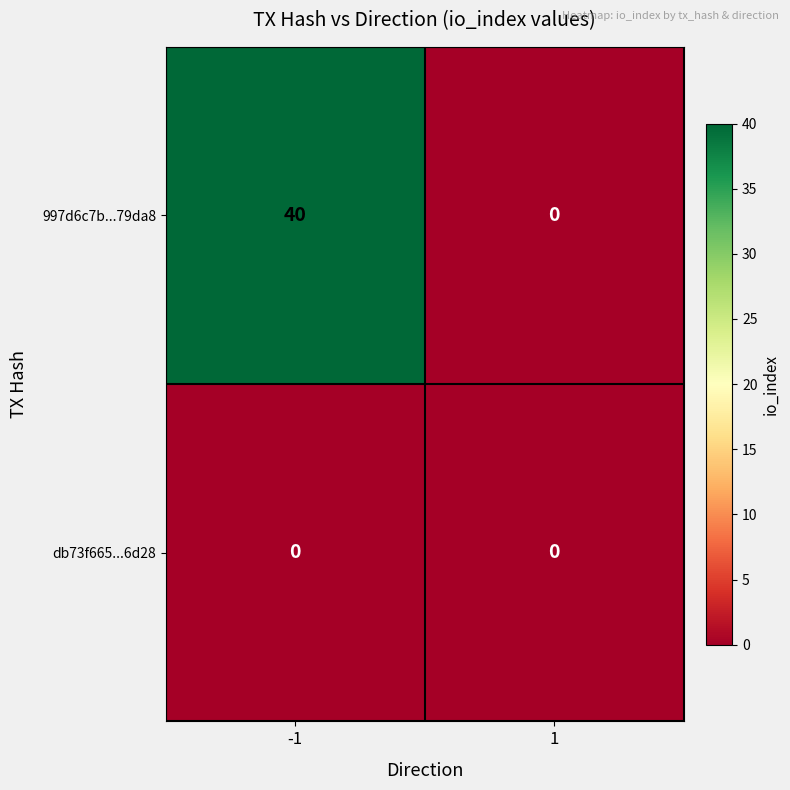

Rank the series by their maximum value, from lowest to highest.

db73f665...6d28, 997d6c7b...79da8